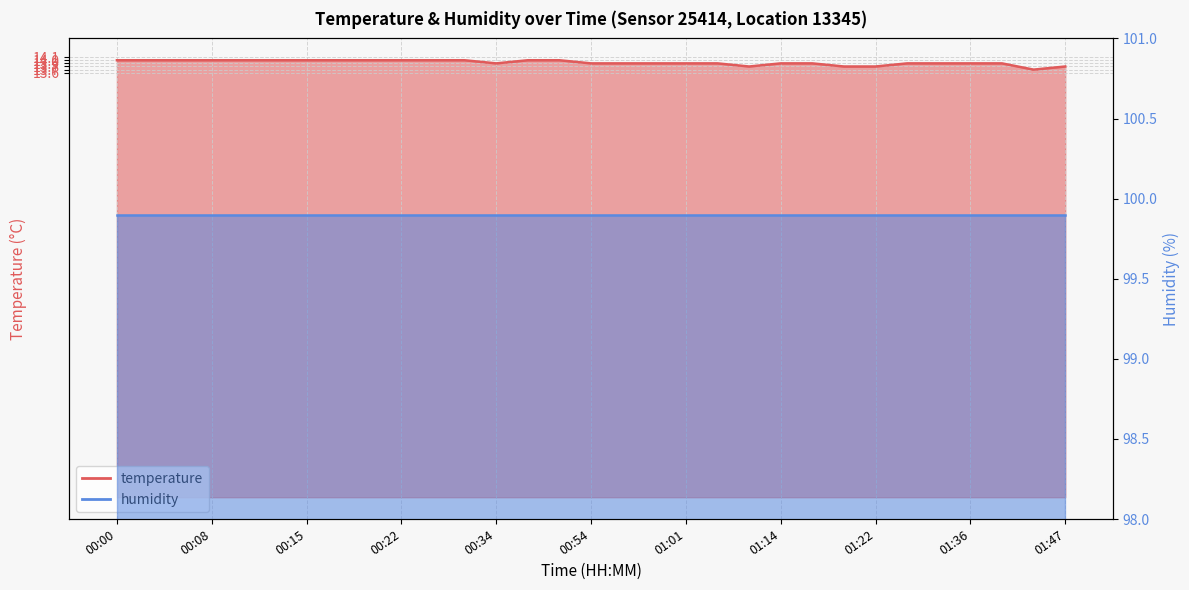

The value at 01:44 is 5.5. True or false?

False